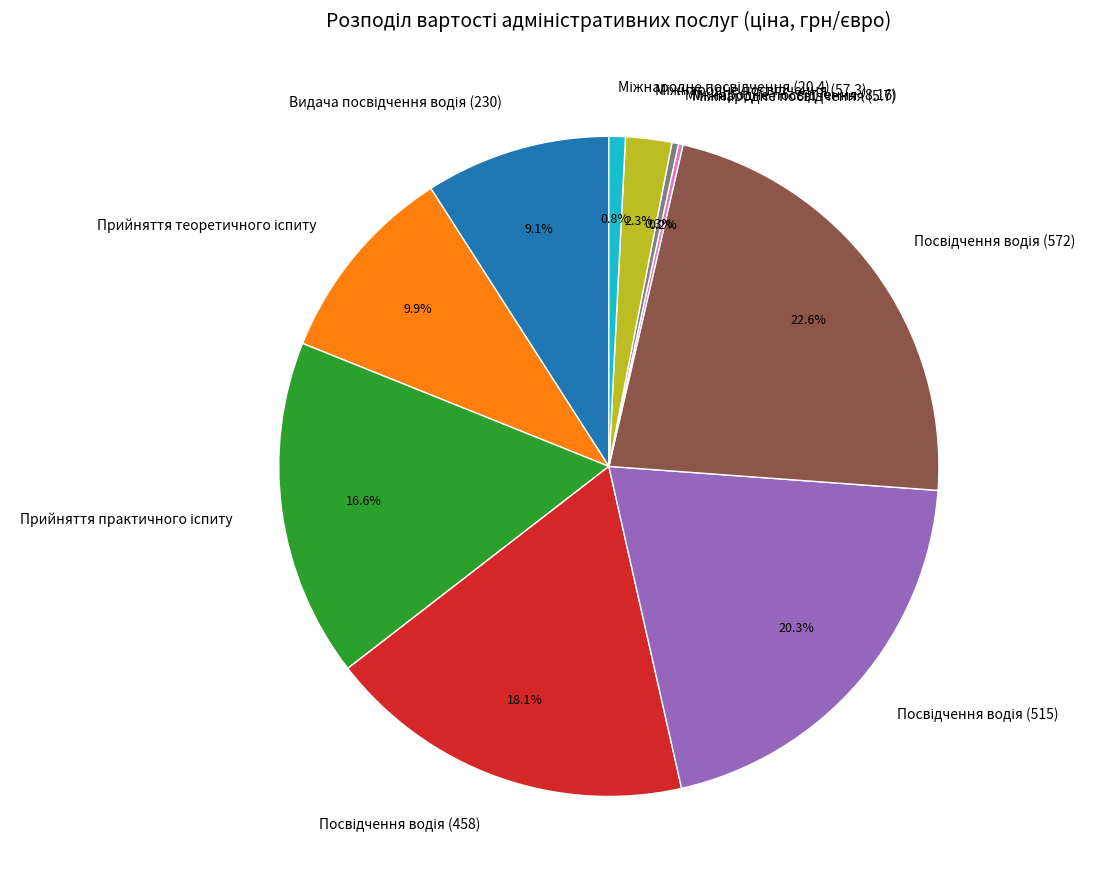

Does any single category account for the majority?

No